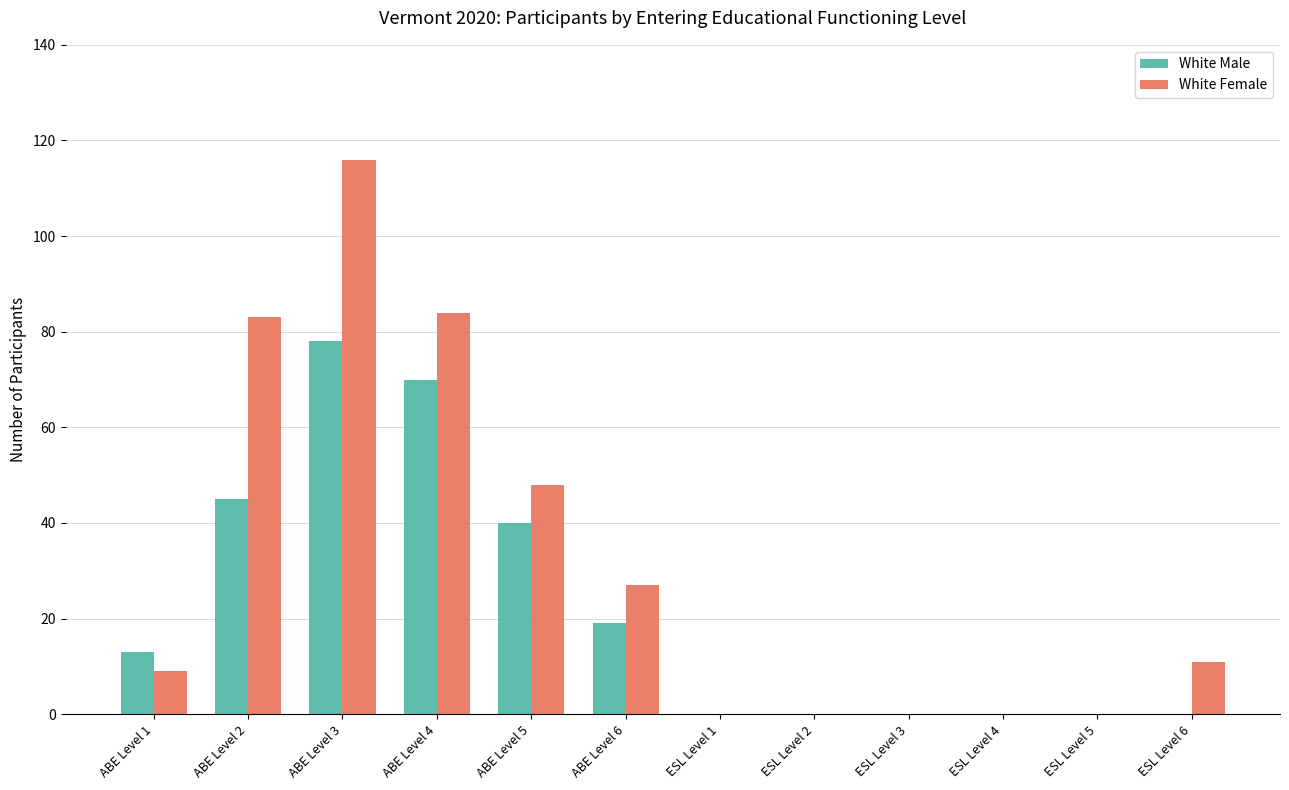

At which label does White Female first exceed 11?

ABE Level 2